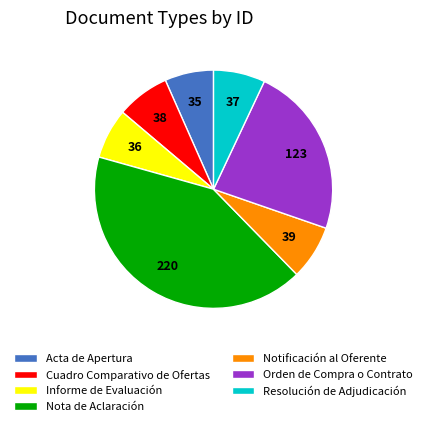

Approximately how many times larger is the value at Orden de Compra o Contrato compared to Cuadro Comparativo de Ofertas?

3.2